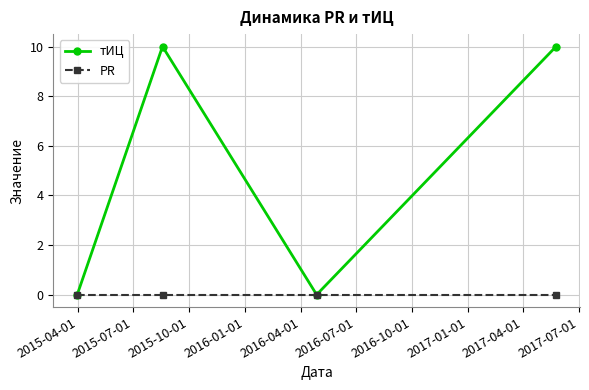

Rank the series by their maximum value, from highest to lowest.

тИЦ, PR